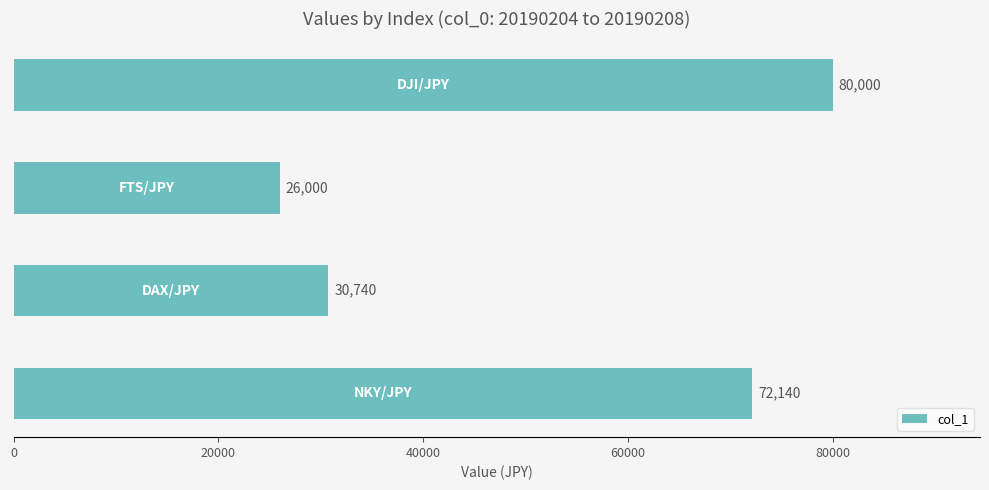

What is the sum of all values?

208880